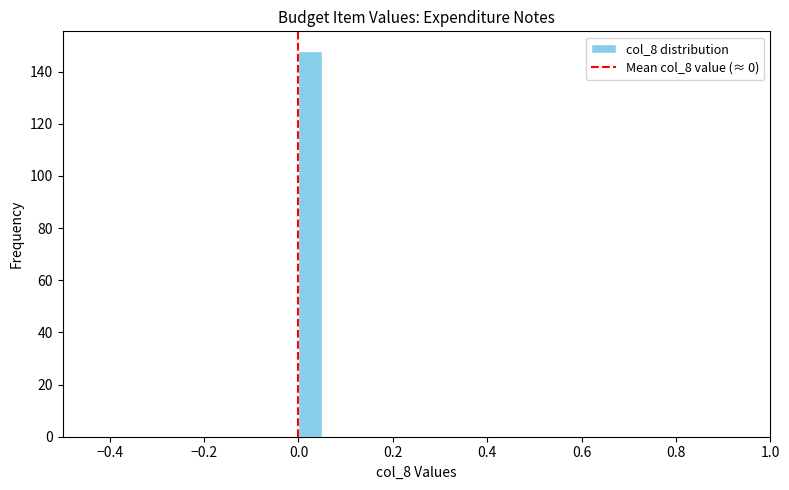

Read against the x-axis, roughly where is the centre of the tallest bar?

0.02